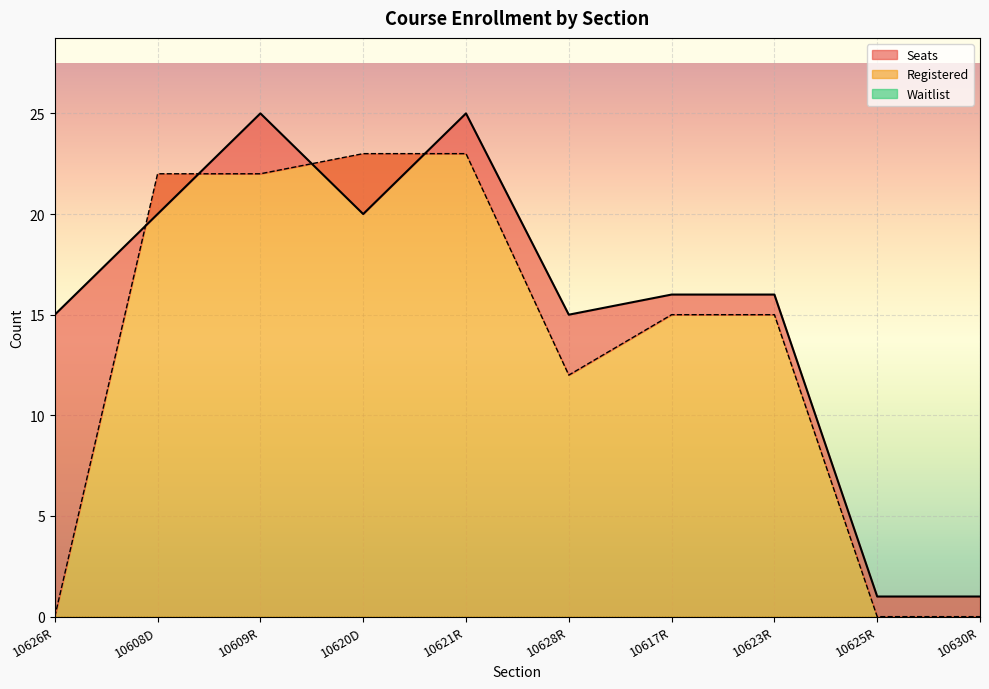

True or false: Registered and Seats cross at least once.

True